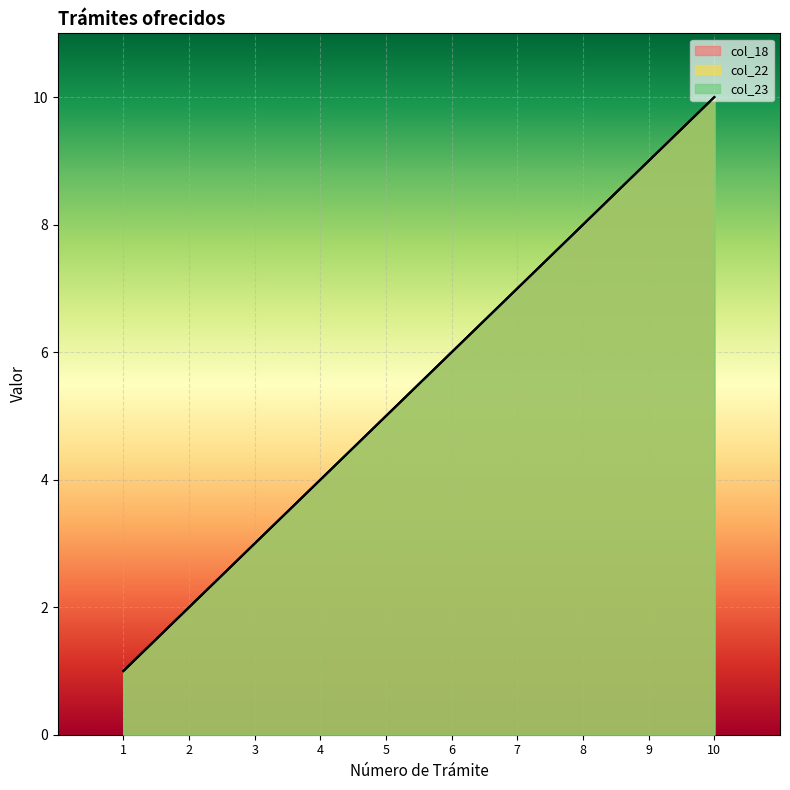

True or false: col_22 and col_23 intersect in this chart.

False